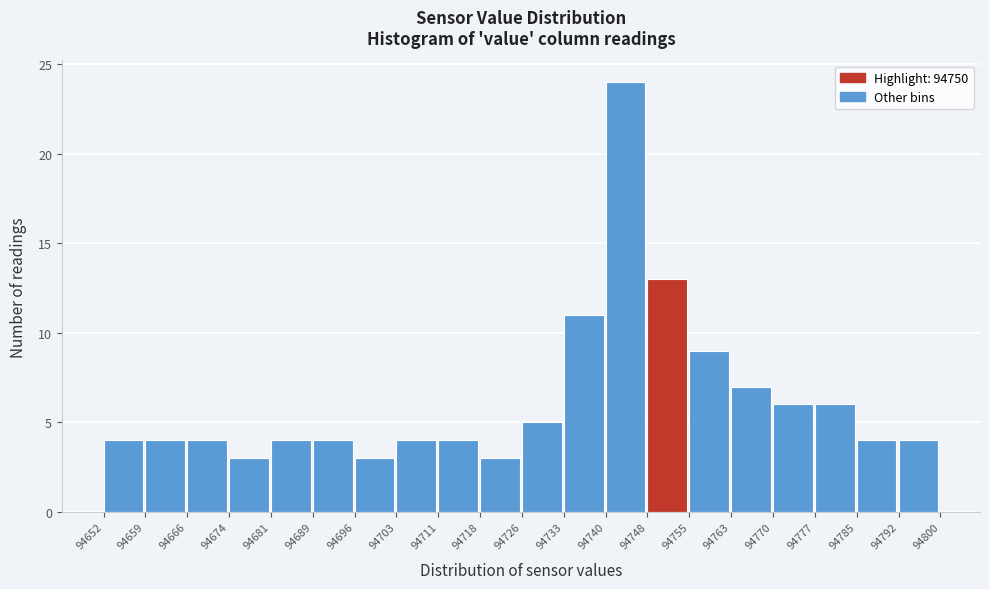

Over which range of the x-axis is the bar tallest?

94740 to 94748